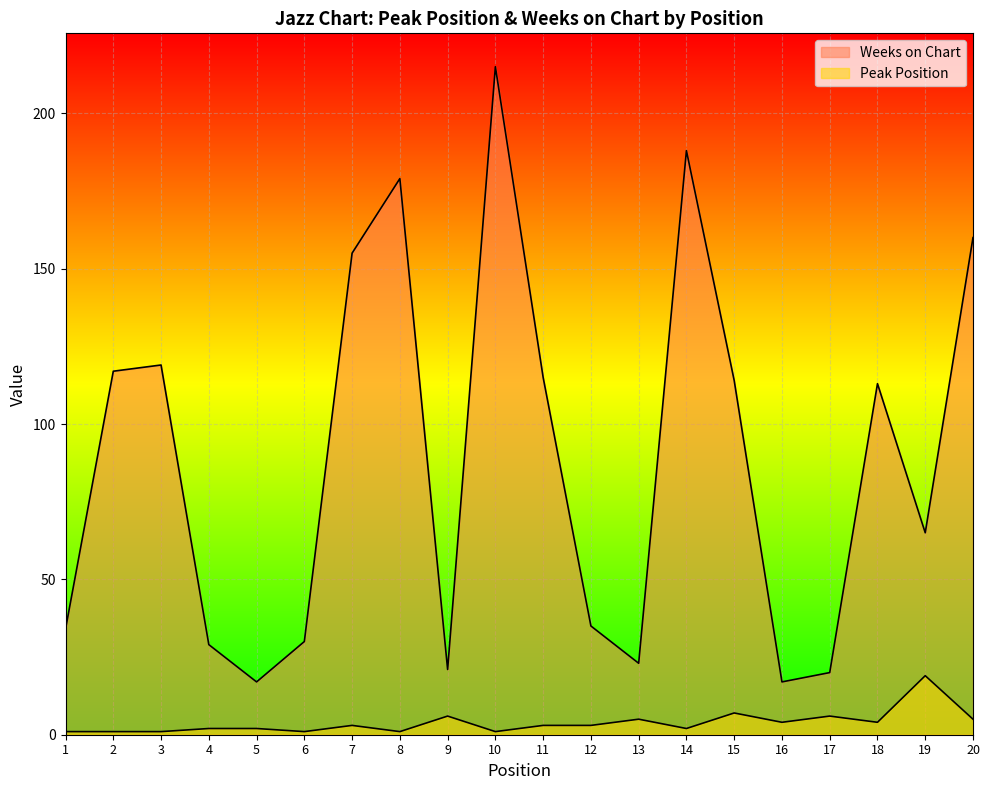

What is the value of the Weeks on Chart point at the 7th from the left?

155